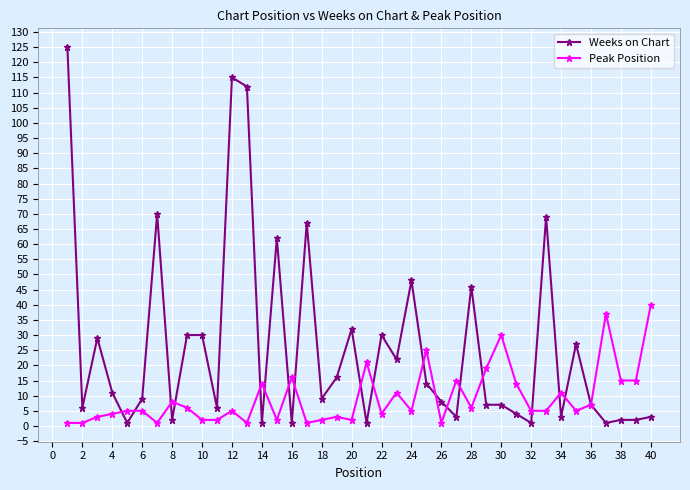

Does the chart have visible grid lines?

Yes